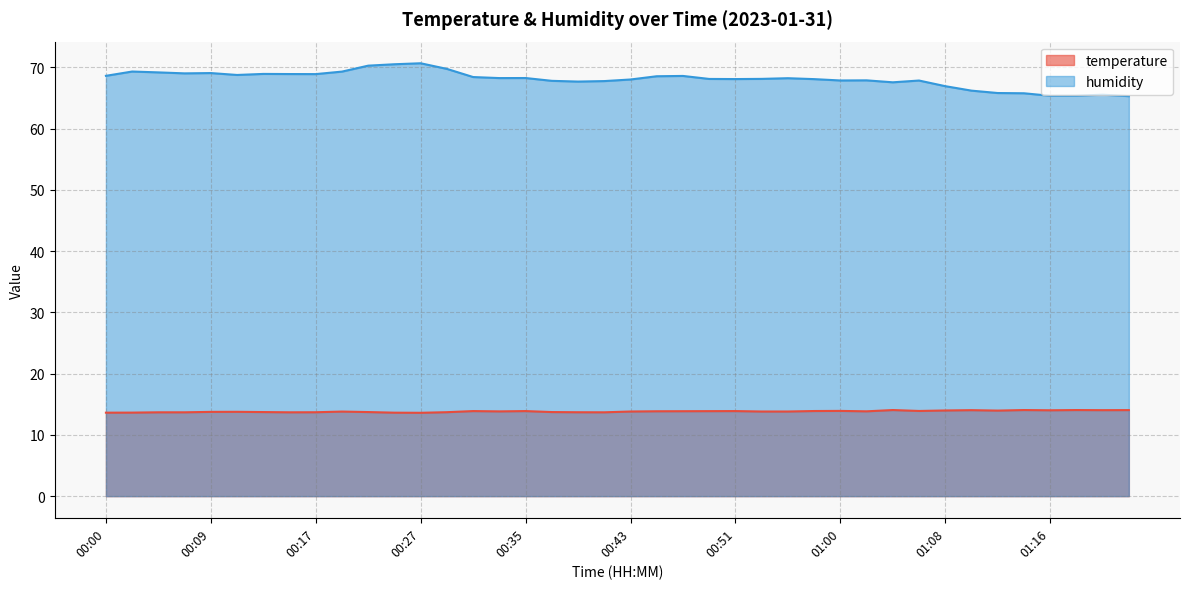

Reading left to right, transcribe all the data shown in this chart.

temperature: 00:00=13.6	00:02=13.6	00:04=13.7	00:06=13.7	00:09=13.8	00:11=13.8	00:13=13.7	00:15=13.7	00:17=13.7	00:19=13.8	00:23=13.7	00:25=13.6	00:27=13.6	00:29=13.7	00:31=13.9	00:33=13.8	00:35=13.9	00:37=13.7	00:39=13.7	00:41=13.7	00:43=13.8	00:45=13.9	00:47=13.9	00:49=13.9	00:51=13.9	00:53=13.8	00:56=13.8	00:58=13.9	01:00=13.9	01:02=13.8	01:04=14.1	01:06=13.9	01:08=14.0	01:10=14.0	01:12=14.0	01:14=14.1	01:16=14.0	01:18=14.1	01:20=14.0	01:22=14.1
humidity: 00:00=68.6	00:02=69.3	00:04=69.2	00:06=69.0	00:09=69.1	00:11=68.8	00:13=69.0	00:15=68.9	00:17=68.9	00:19=69.3	00:23=70.3	00:25=70.5	00:27=70.7	00:29=69.8	00:31=68.4	00:33=68.3	00:35=68.3	00:37=67.8	00:39=67.7	00:41=67.8	00:43=68.0	00:45=68.6	00:47=68.6	00:49=68.1	00:51=68.1	00:53=68.1	00:56=68.2	00:58=68.1	01:00=67.9	01:02=67.9	01:04=67.6	01:06=67.9	01:08=67.0	01:10=66.2	01:12=65.8	01:14=65.8	01:16=65.4	01:18=65.4	01:20=65.6	01:22=65.3